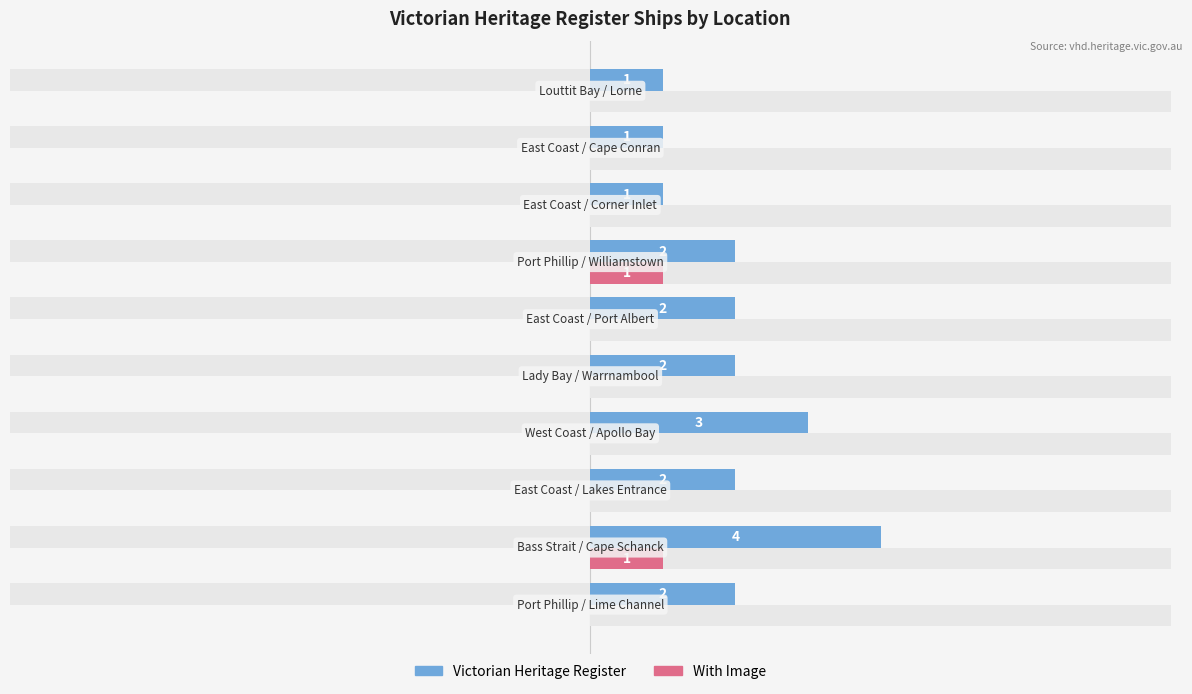

List the series in order of their peak value, highest first.

Victorian Heritage Register, With Image